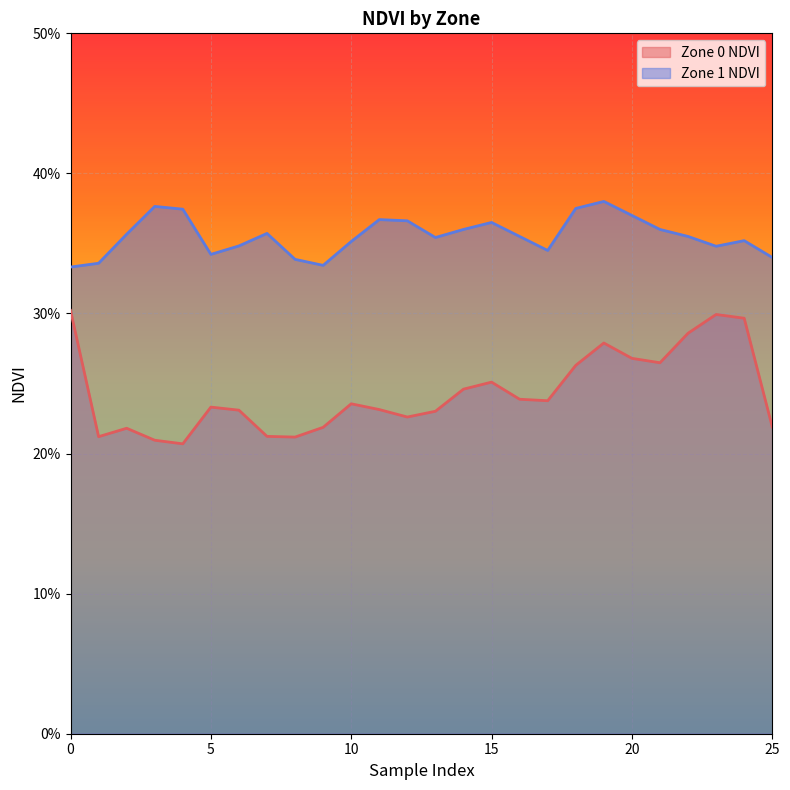

At which category is the sum across all series the highest?

19